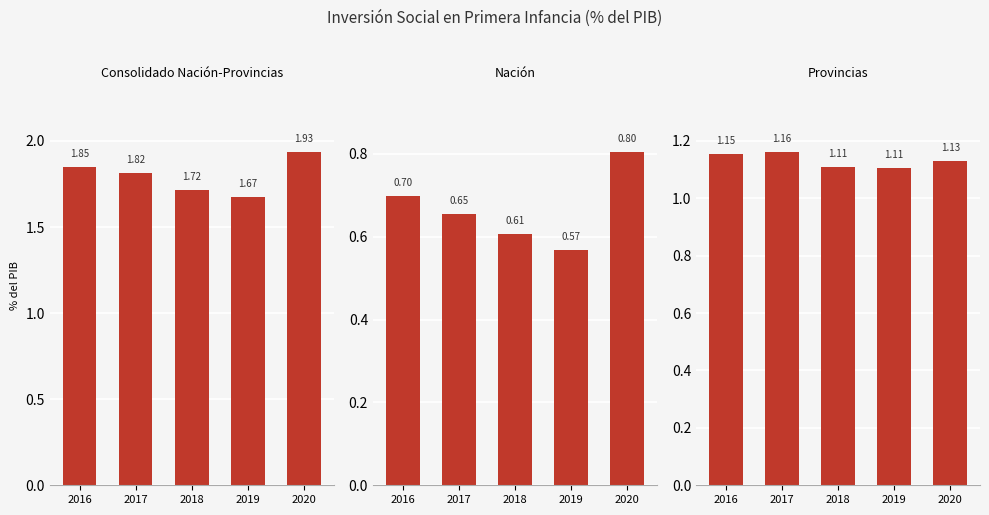

List the series in order of their overall mean, highest first.

Consolidado Nación-Provincias, Provincias, Nación